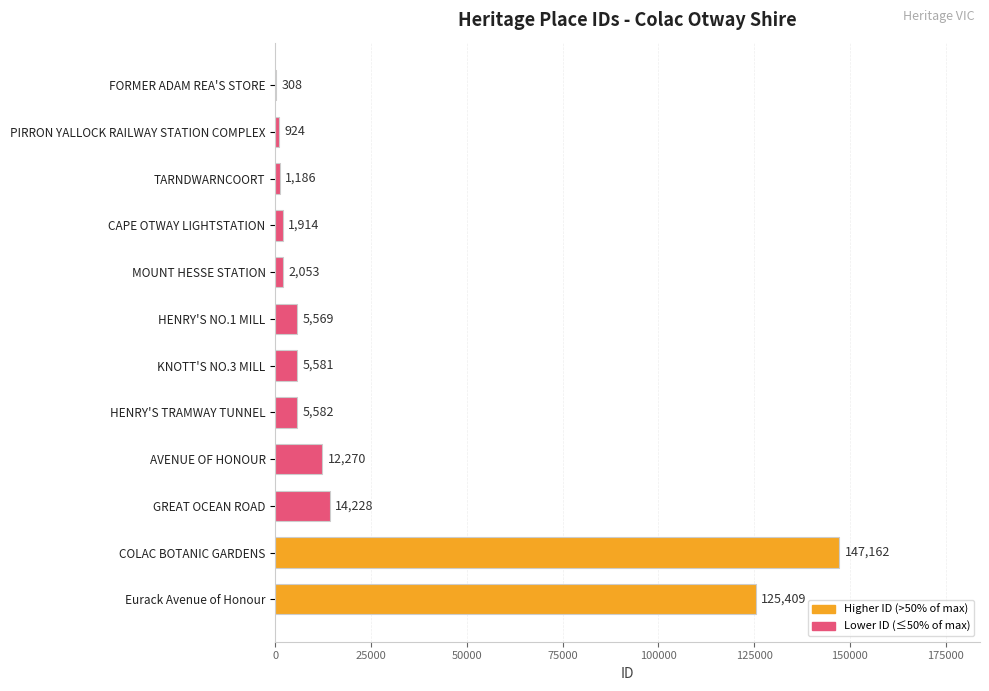

What is the greatest value displayed?

147162